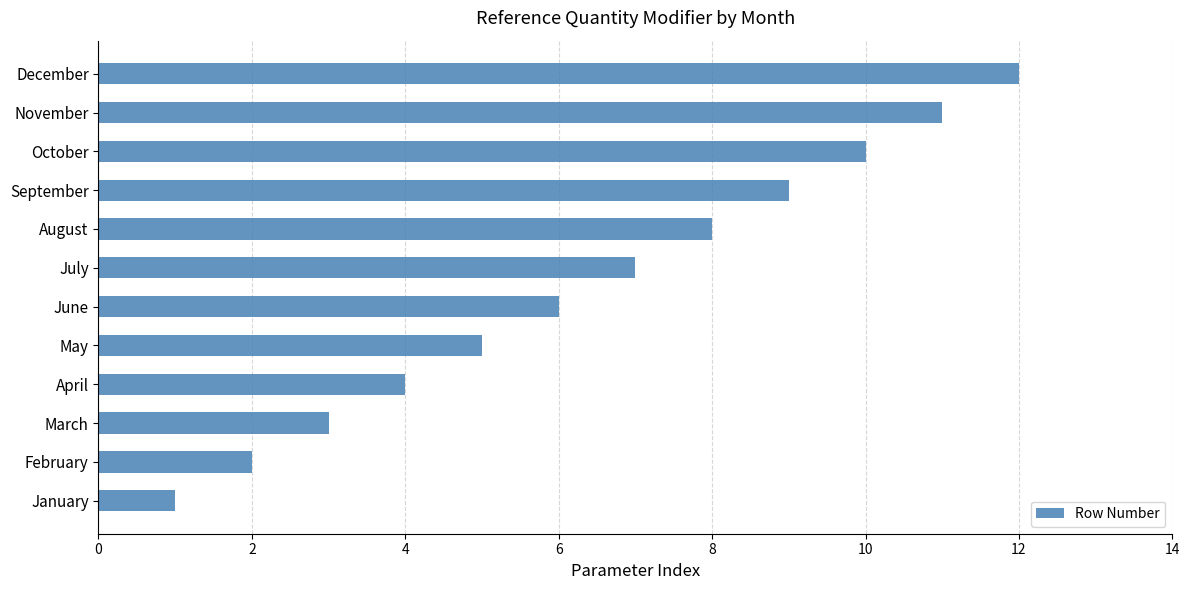

What is the difference between the maximum and second lowest values?

10